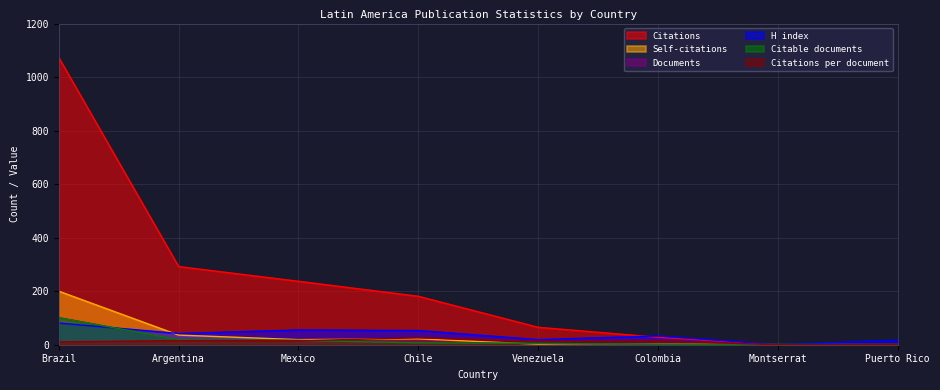

What is the label of the 6th point from the left?

Colombia